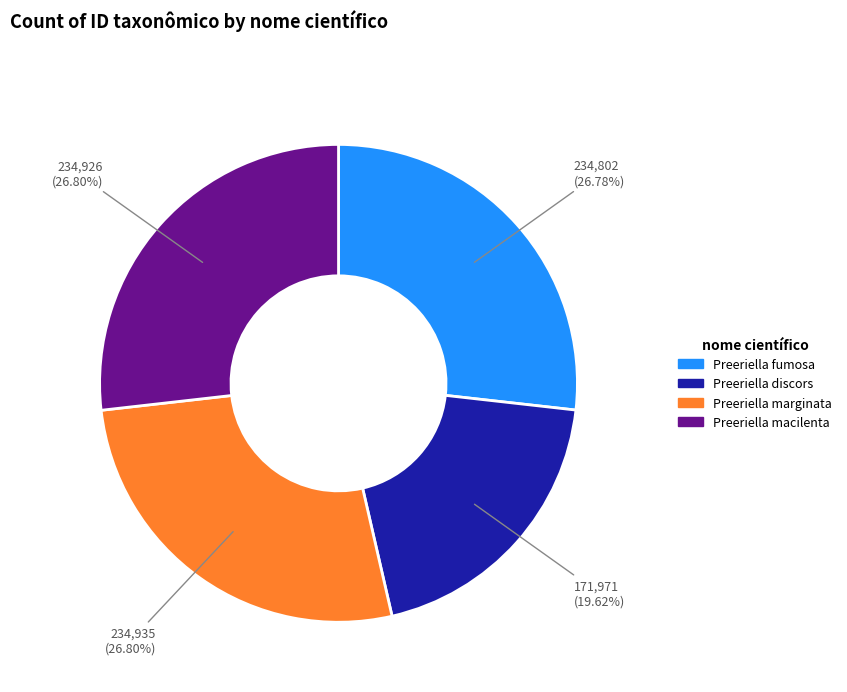

What percentage do Preeriella macilenta and Preeriella fumosa together represent?

53.6%